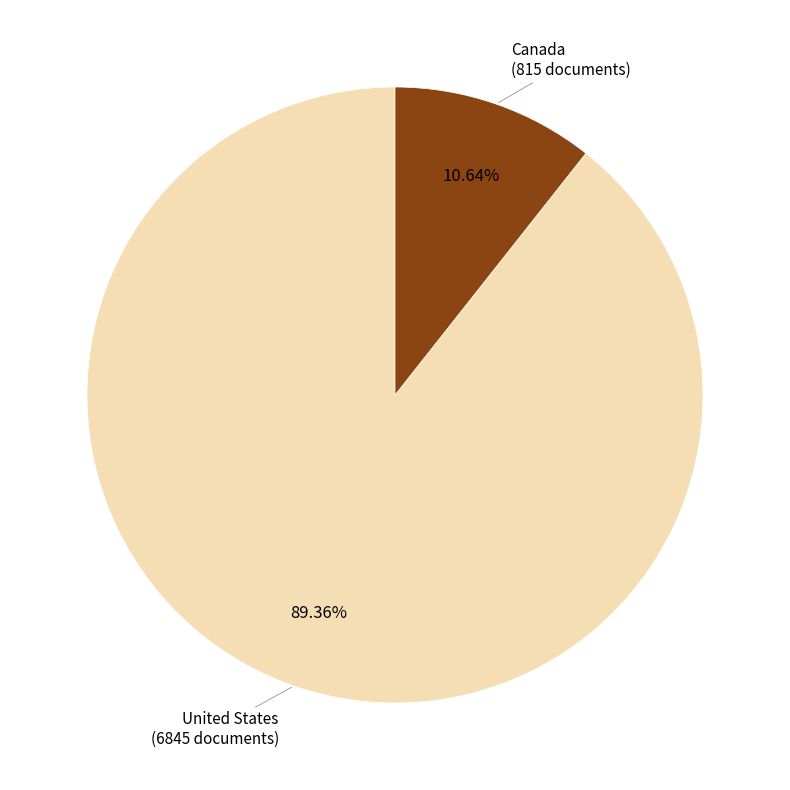

Is there a majority slice in this chart?

Yes